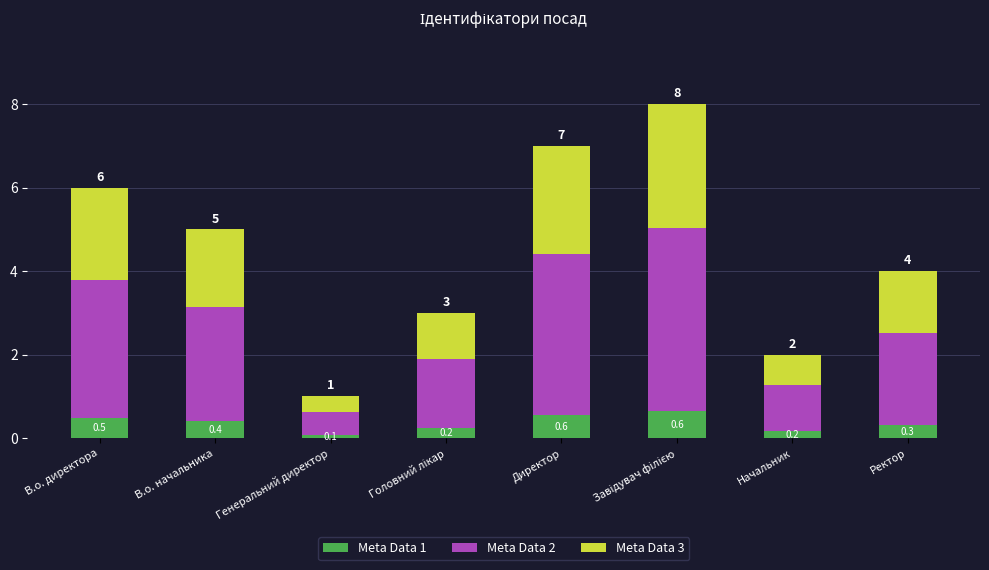

What are all the series names shown in the legend?

Meta Data 1, Meta Data 2, Meta Data 3